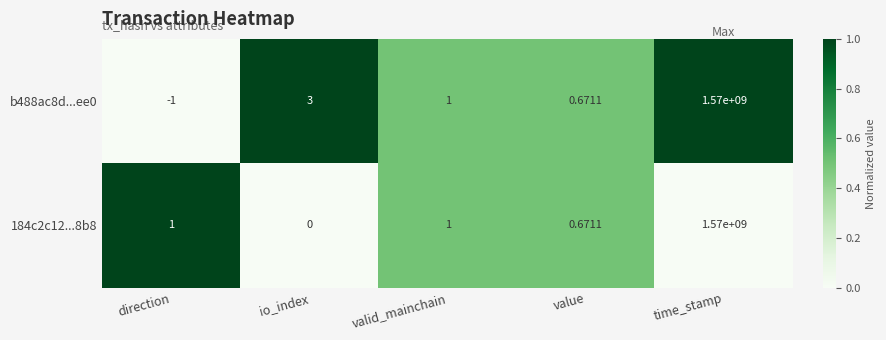

At which label is b488ac8d...ee0 closest to 784999999?

io_index